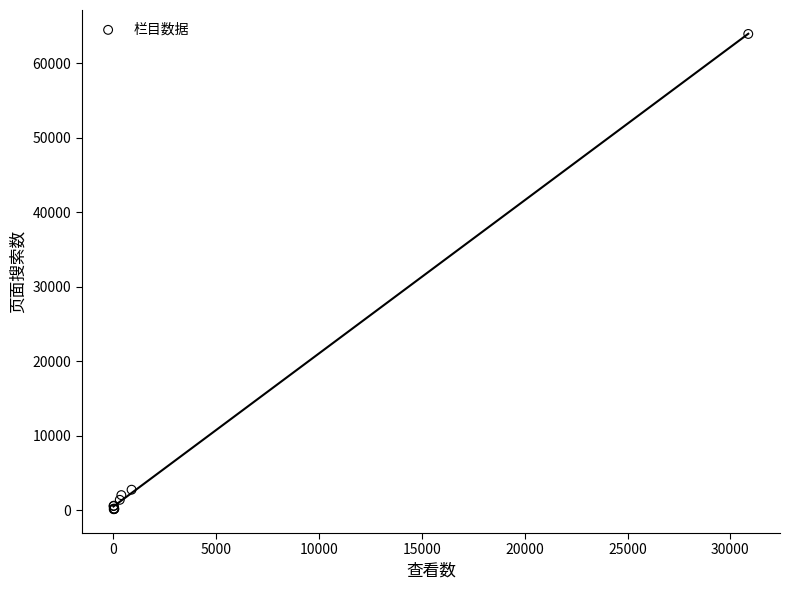

What Y value in the scatter plot is closest to 32040?

2788